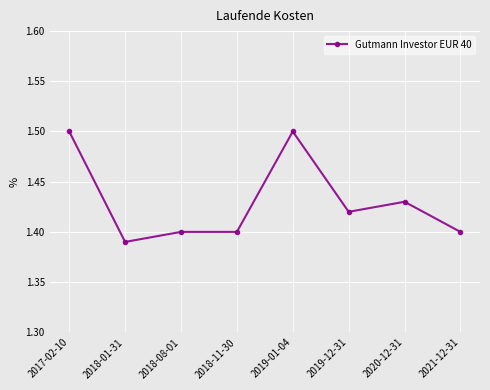

What is the label of the 3rd point from the left?

2018-08-01